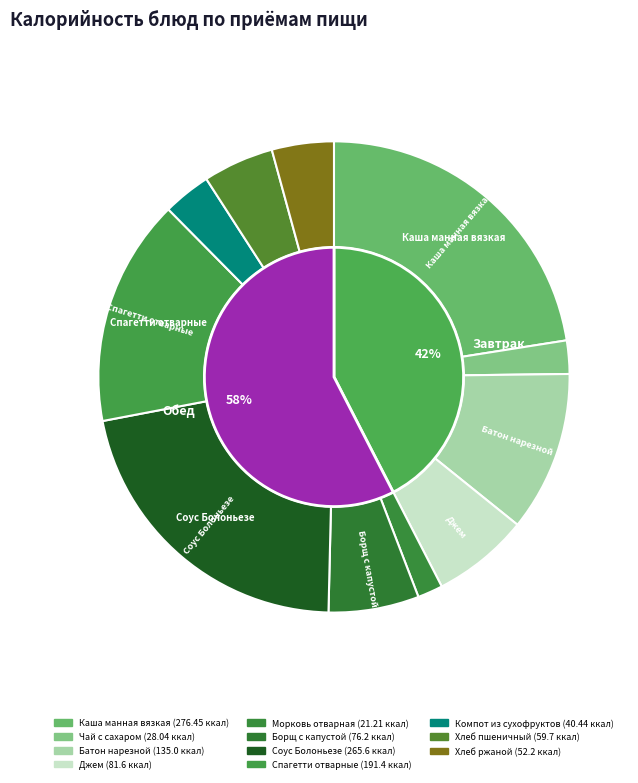

Which slice is the smallest?

Морковь отварная